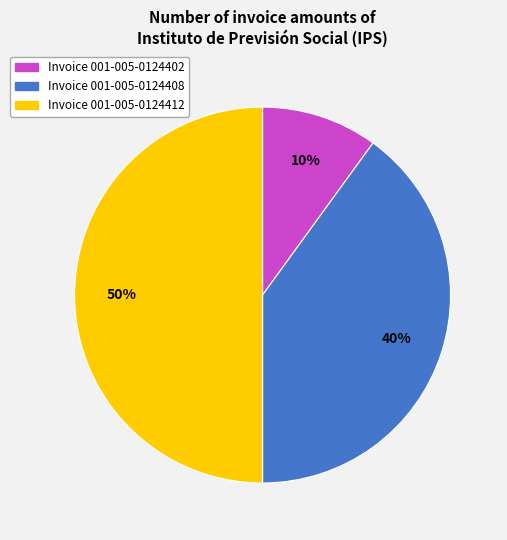

How many slices are in this pie chart?

3